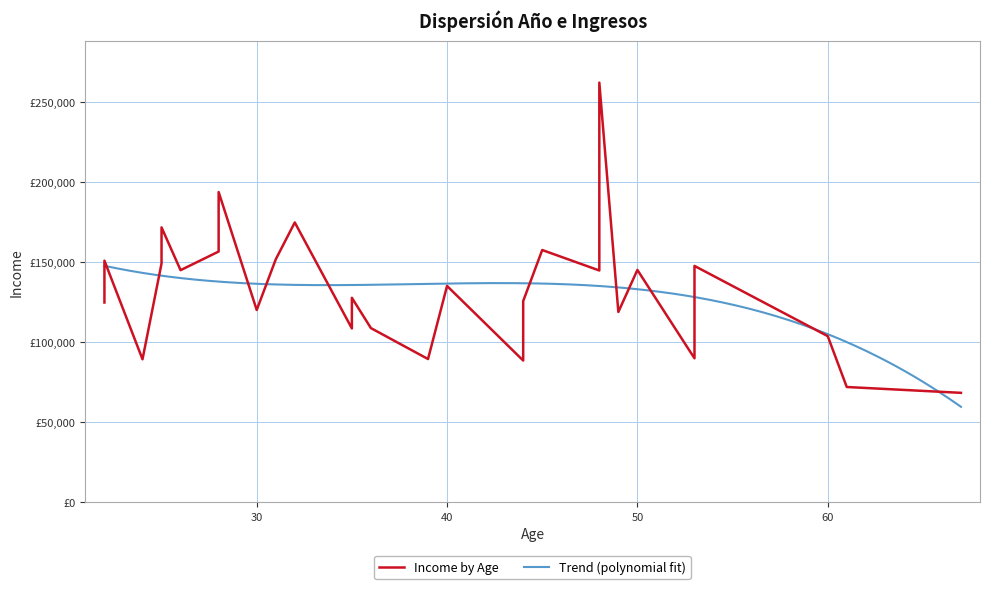

What is the sum of the values at 25 and 53?

306483